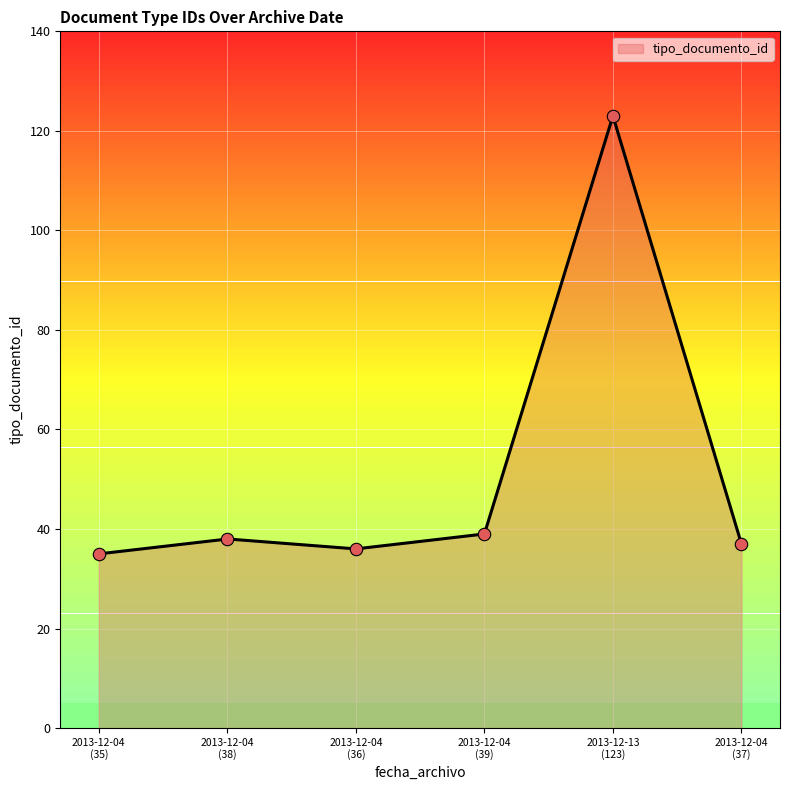

Which has a higher value, 2013-12-13 (123) or 2013-12-04 (39)?

2013-12-13 (123)